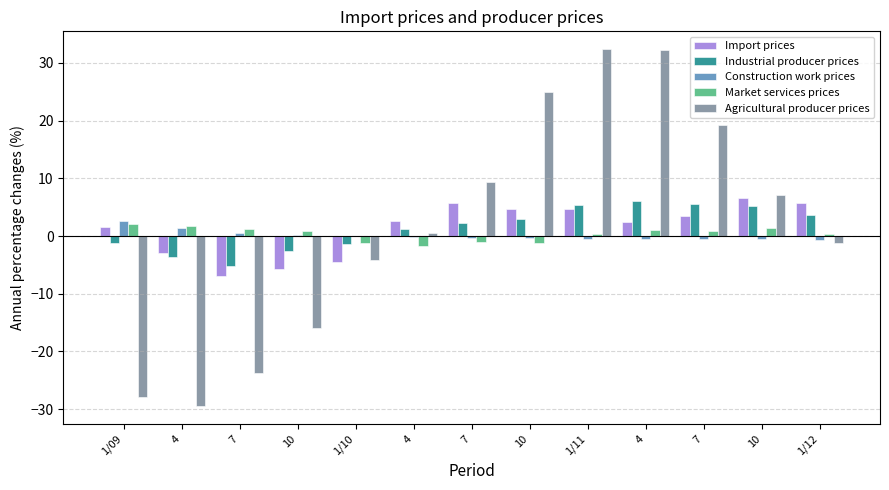

Which series changed the most between 1/09 and 4?

Import prices